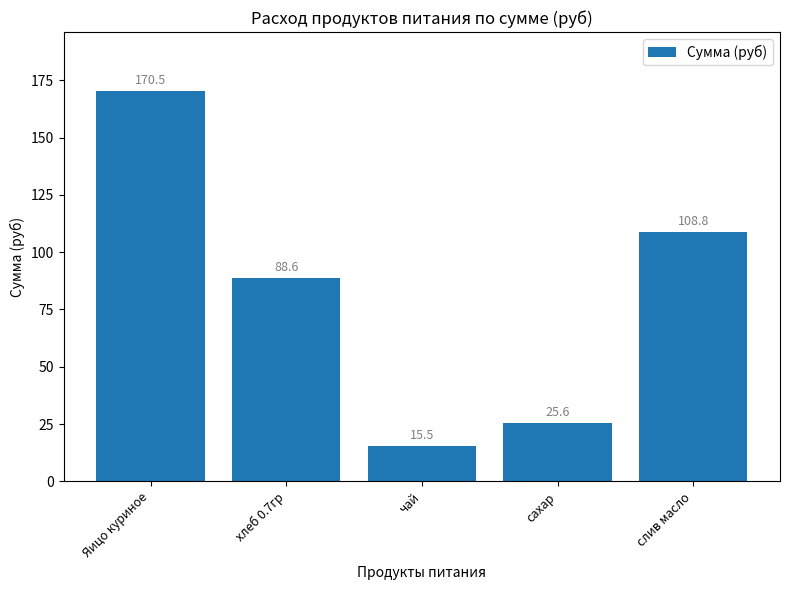

Reading left to right, list all the values displayed in this chart.

170.5	88.6	15.5	25.6	108.8